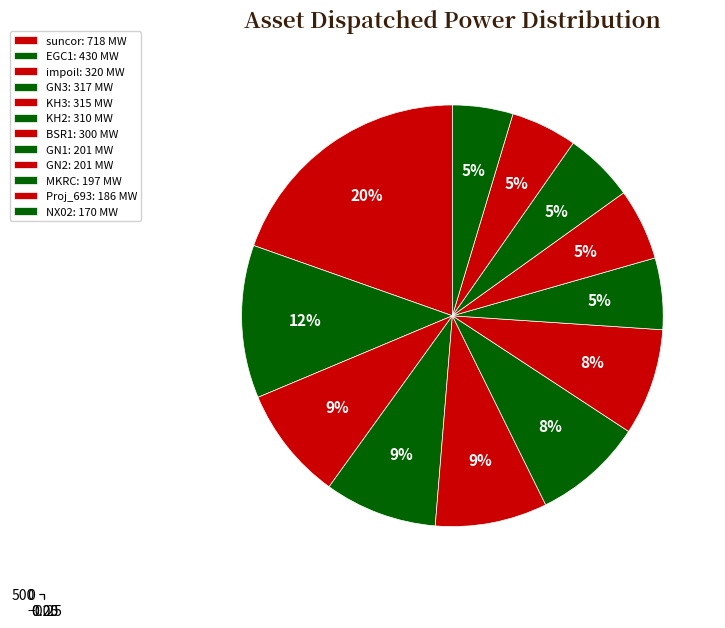

Do NX02 and suncor together represent more than half of the pie?

No